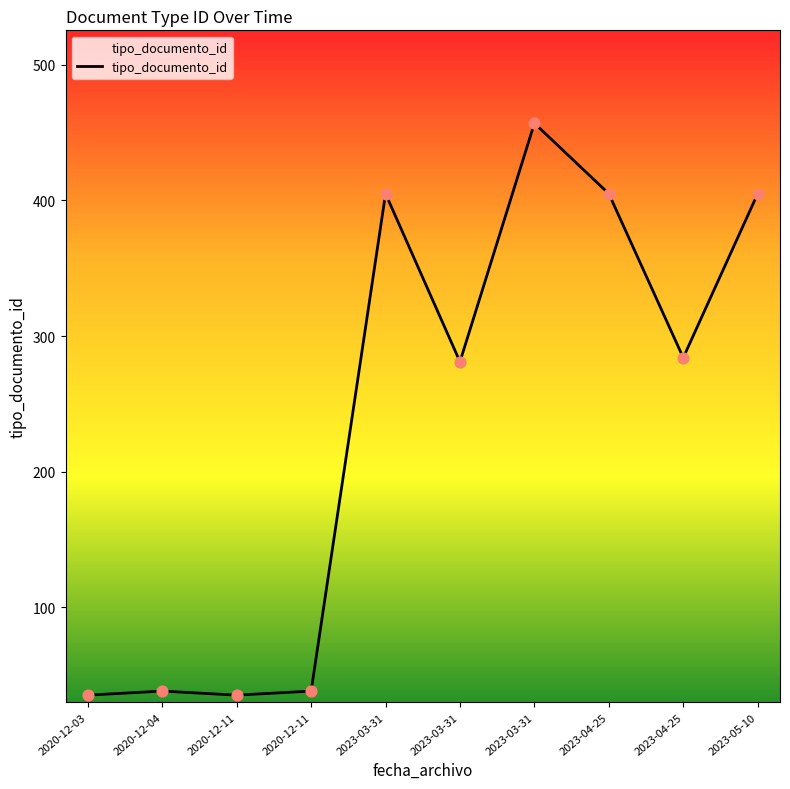

What is the change in value from 2020-12-04 to 2023-05-10?

+367